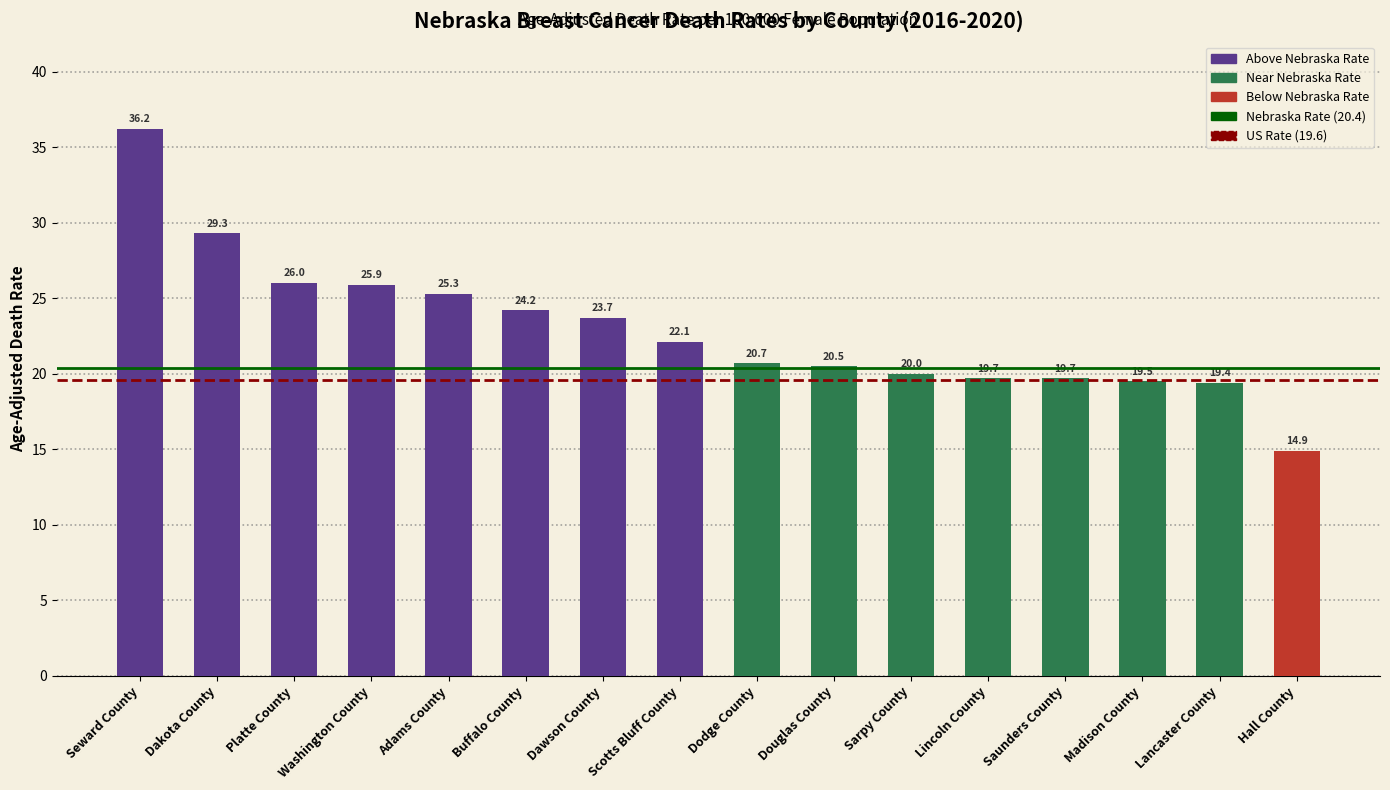

What is the value of the Nebraska Rate (20.4) bar at the 2nd from the left?

20.4